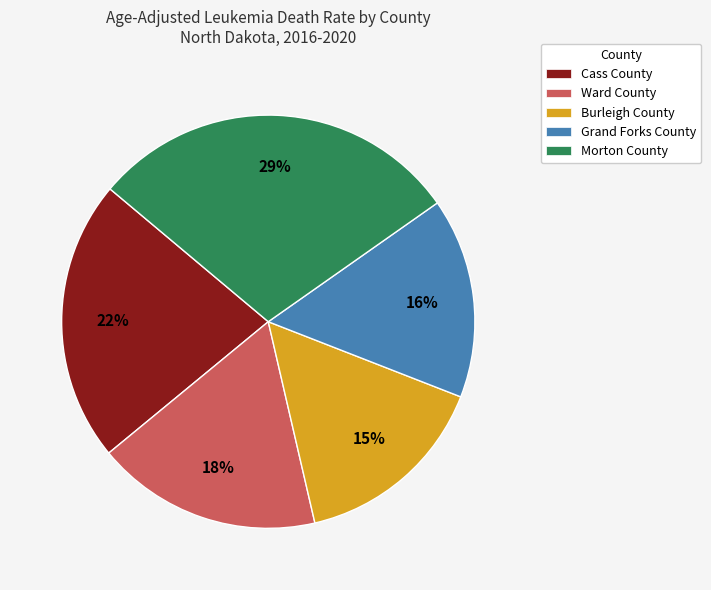

Is Cass County the majority of the pie?

No